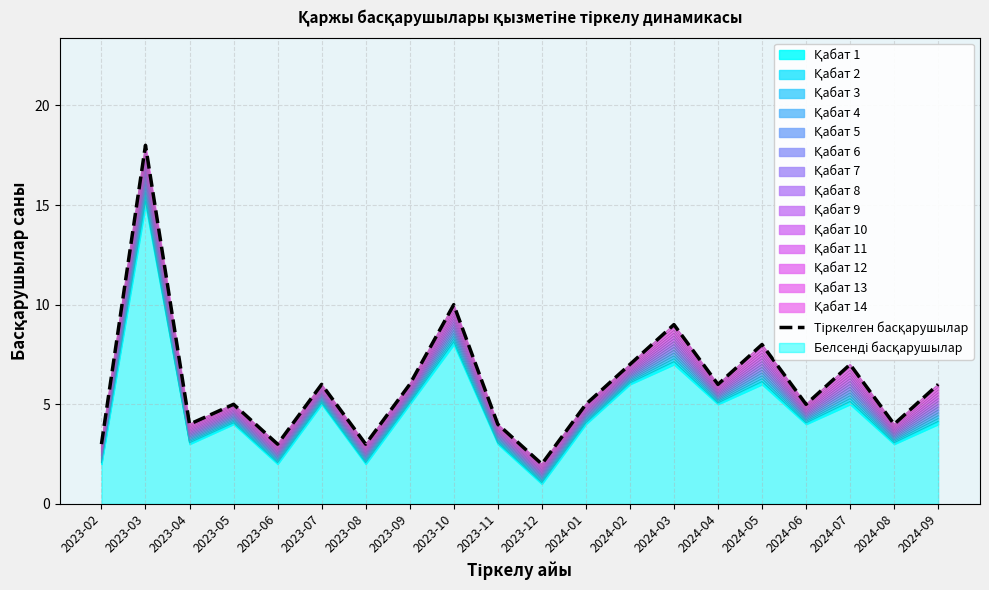

What is the approximate value at 2024-03, to the nearest 10?

10